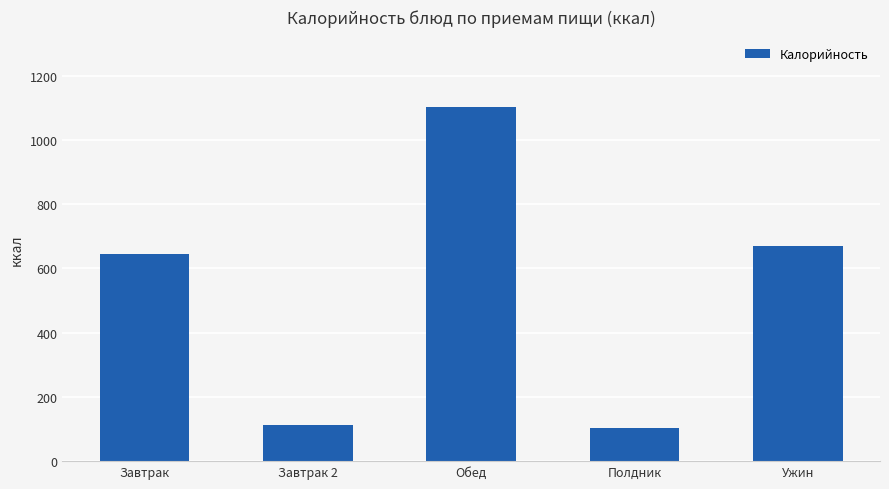

What is the value of the 1st bar from the left?

644